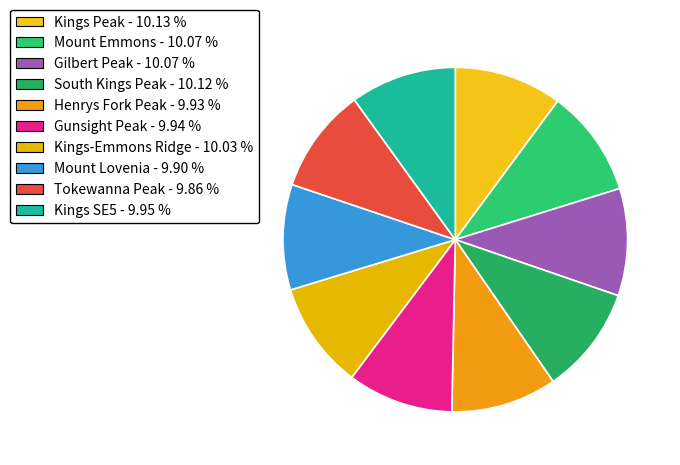

Count the number of slices in the pie.

10